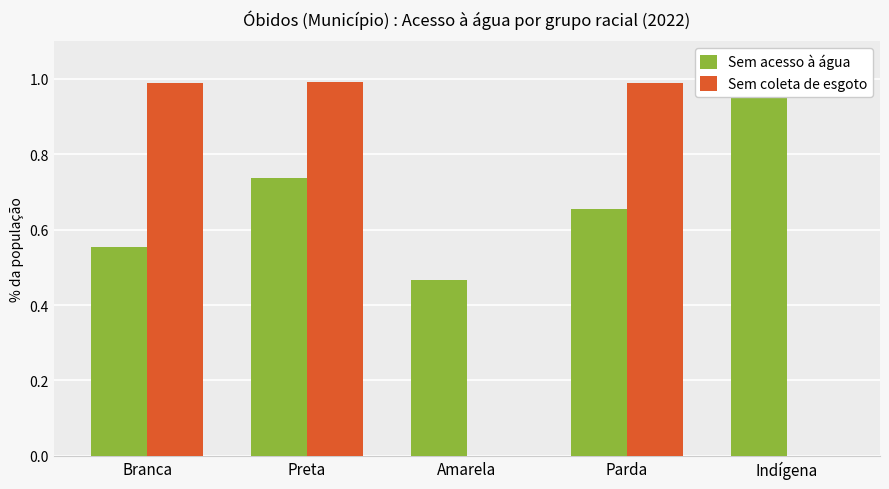

What is the maximum value shown in the chart?

1.0